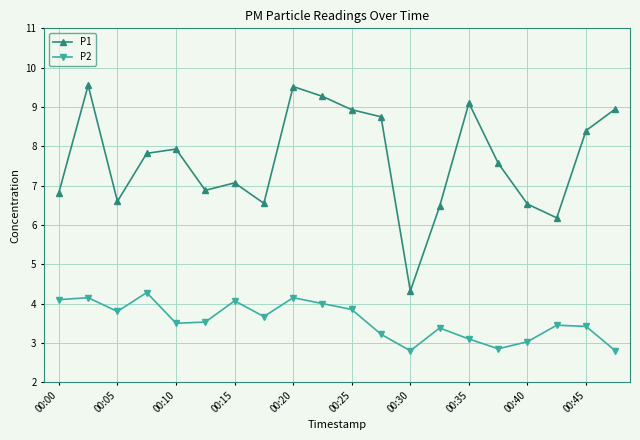

Which series has the widest spread of values?

P1